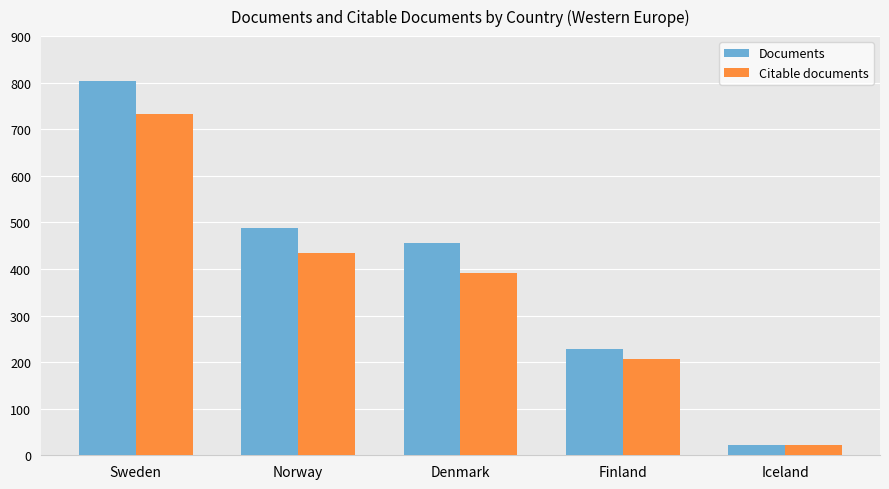

At which label does Documents reach its minimum?

Iceland